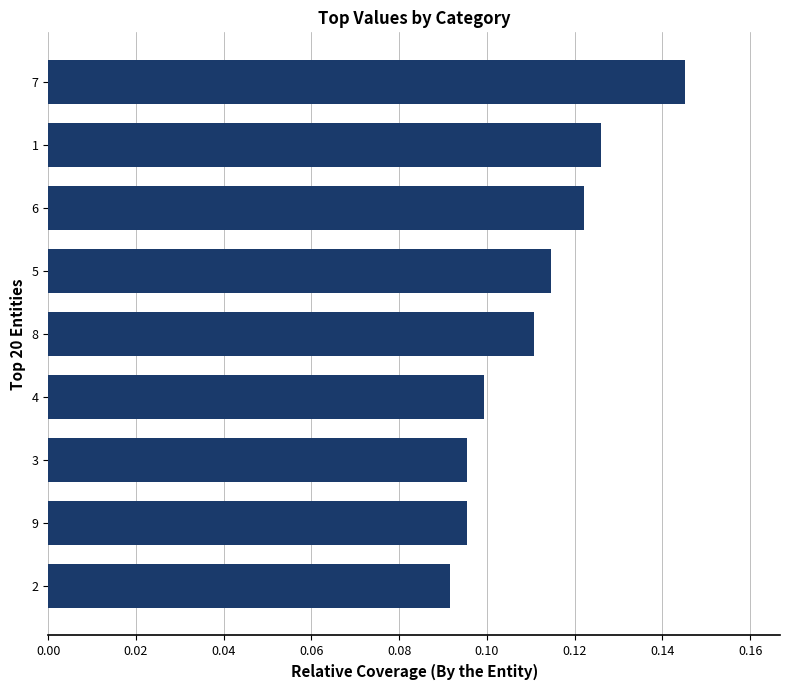

At which category does the chart reach its peak across all series?

7